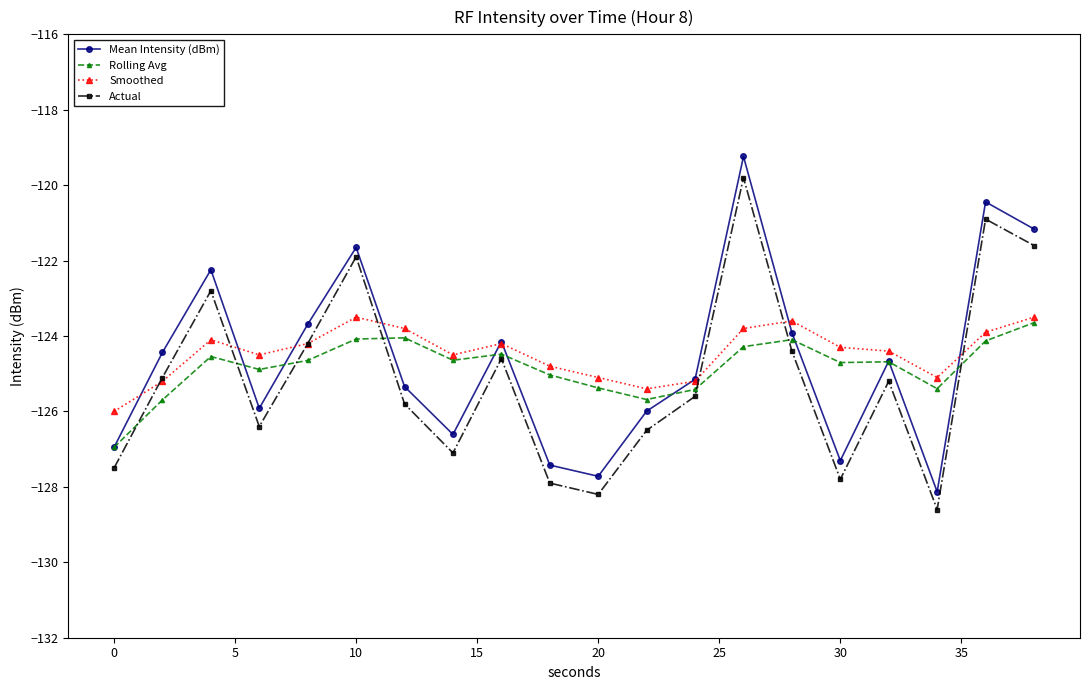

Which series has the widest spread of values?

Mean Intensity (dBm)